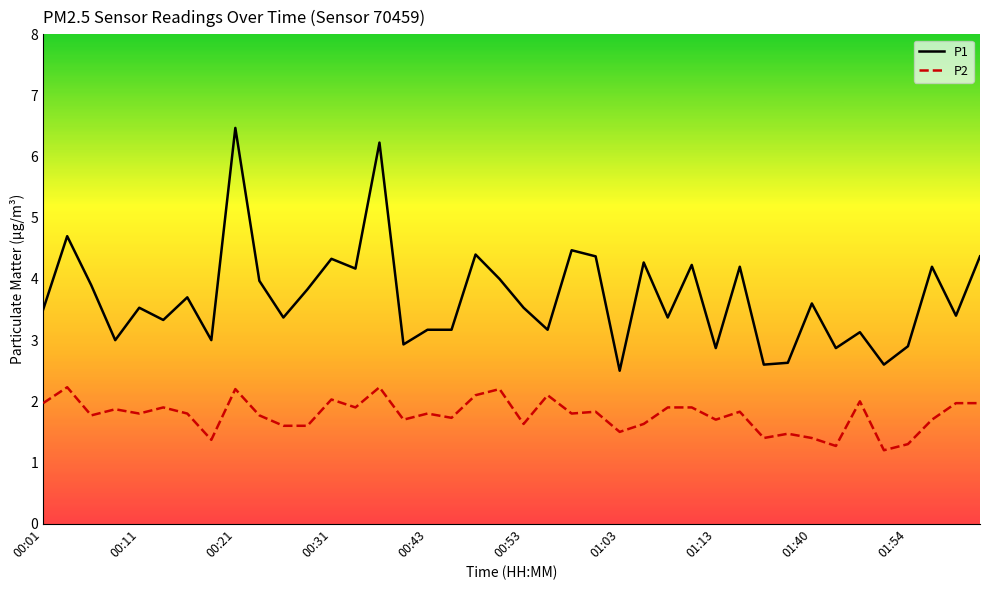

Which series has the largest total across all categories?

P1